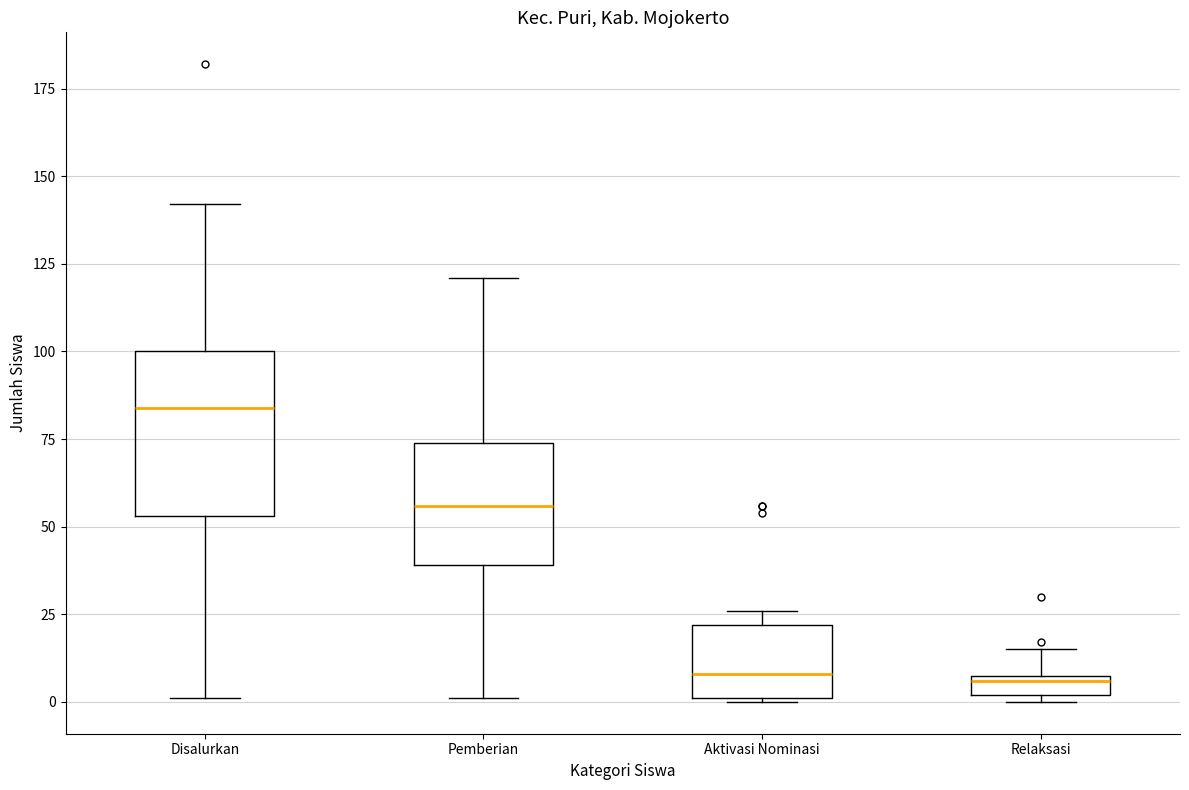

Where is the upper edge of the box for Disalurkan on the y-axis? The values are not printed on the chart, so give them approximately, as read against the axis.

100